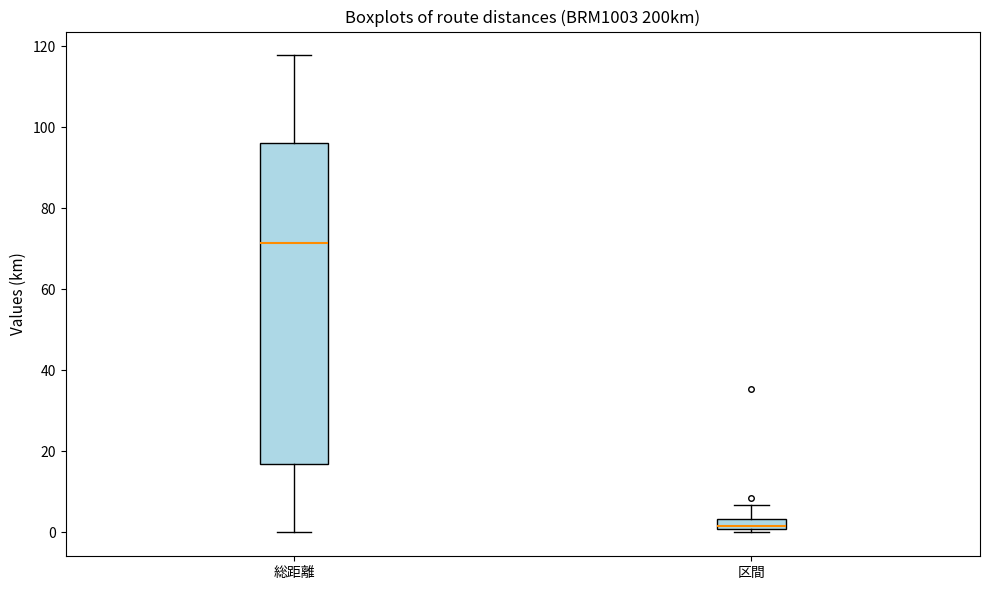

Which box has the lowest median line?

区間